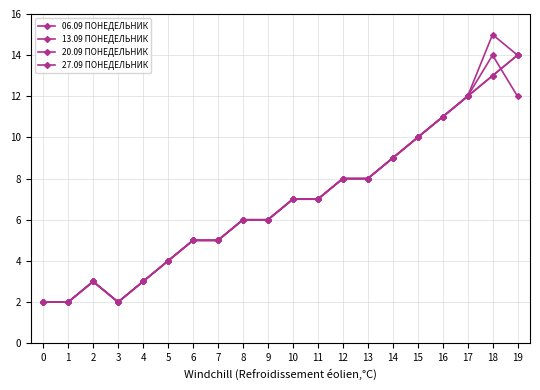

At which label does 27.09 ПОНЕДЕЛЬНИК first exceed 7?

12